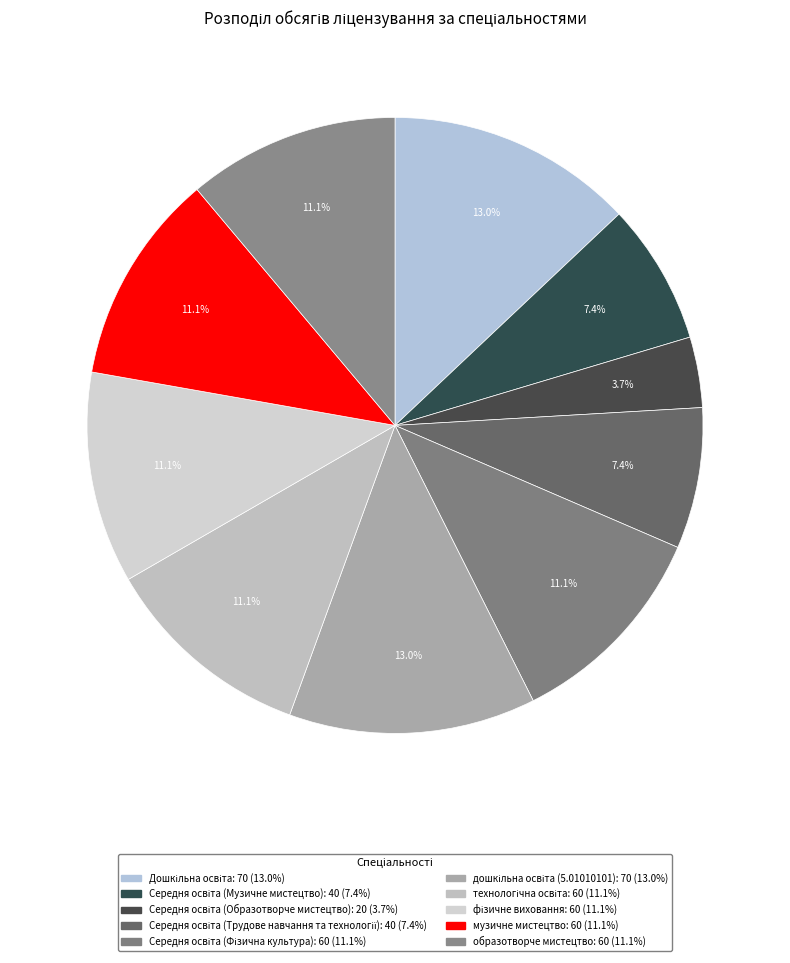

Combined, what portion of the pie is дошкільна освіта (5.01010101) and Середня освіта (Музичне мистецтво)?

20.4%